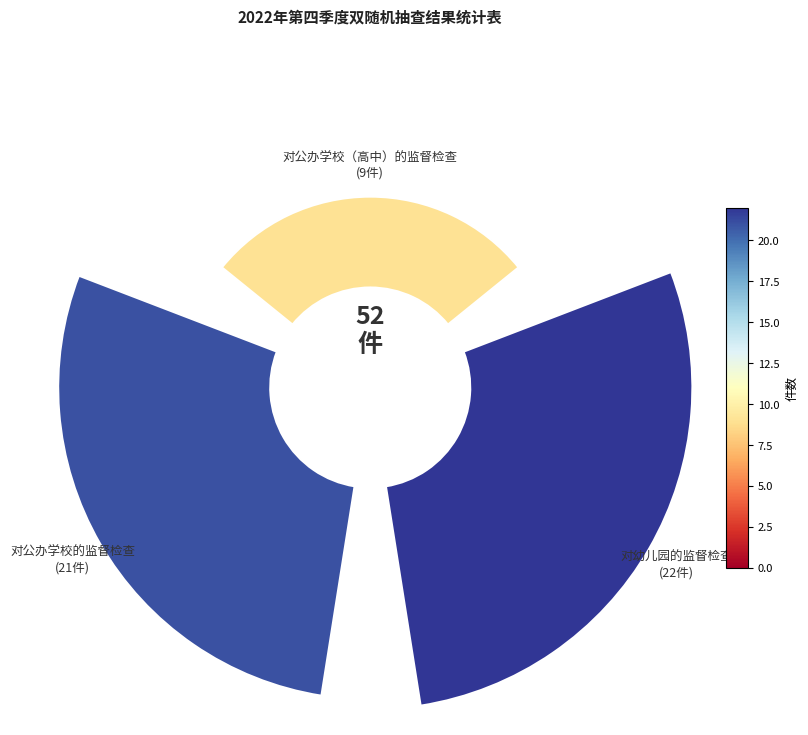

Rank the categories by value from lowest to highest.

对公办学校（高中）的监督检查, 对公办学校的监督检查, 对幼儿园的监督检查